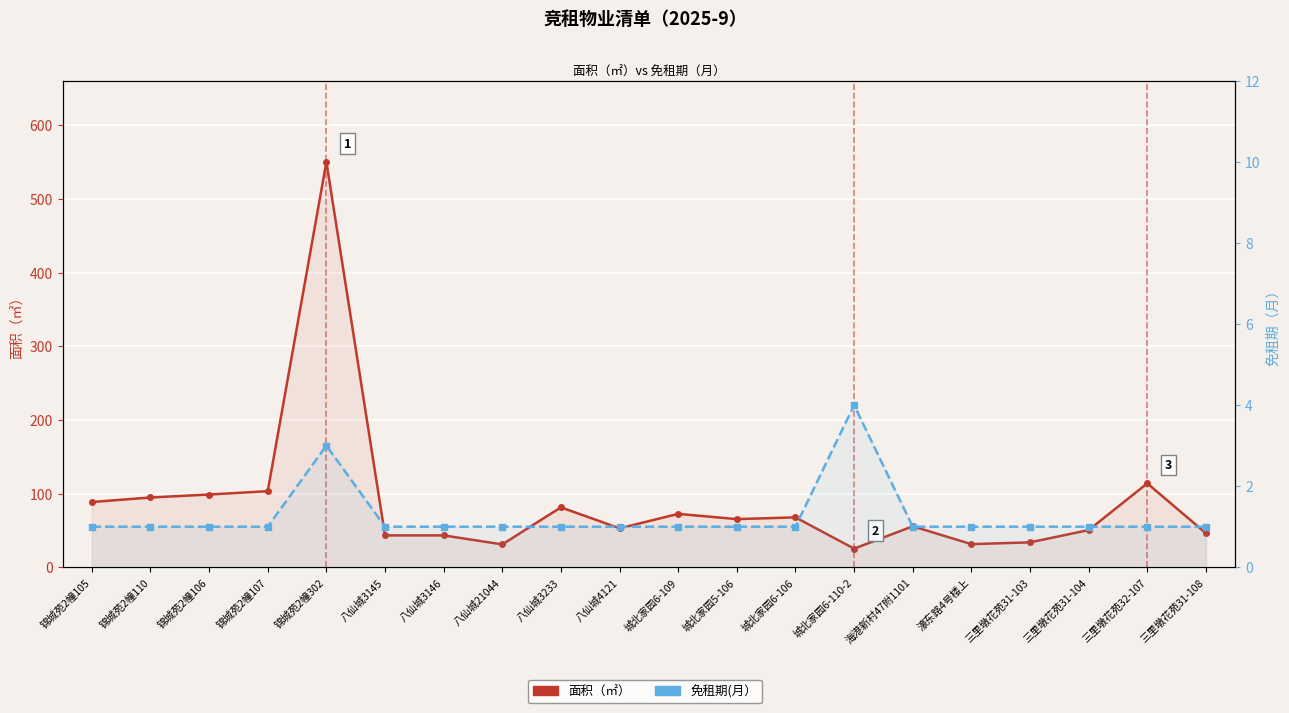

True or false: 免租期(月） and 面积（㎡） intersect in this chart.

False